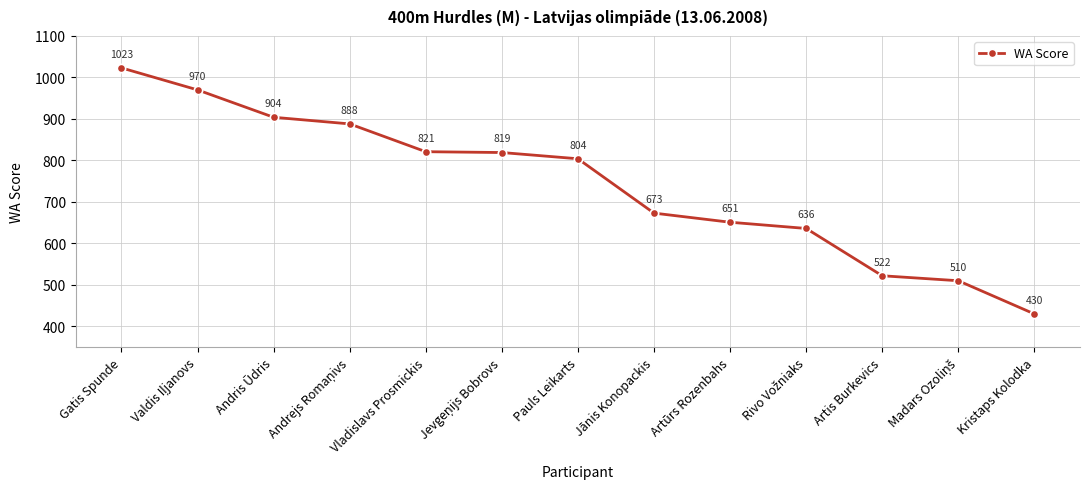

Reading right to left, list all the values displayed in this chart.

430	510	522	636	651	673	804	819	821	888	904	970	1023